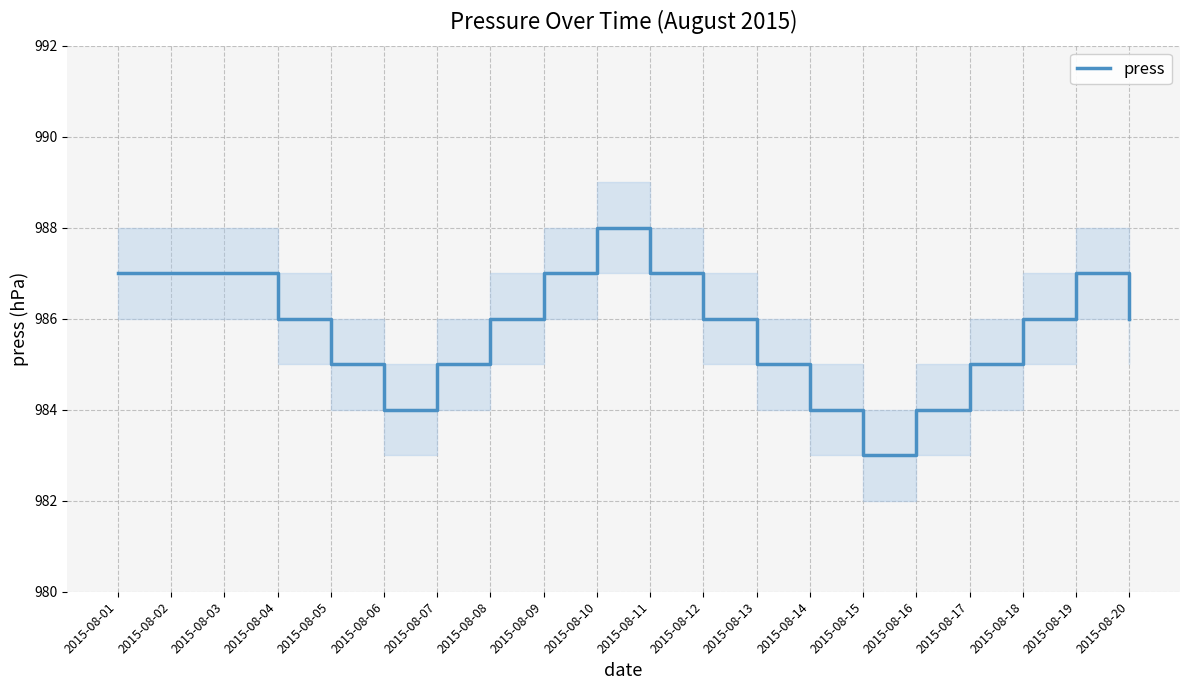

What is the maximum value shown in the chart?

988